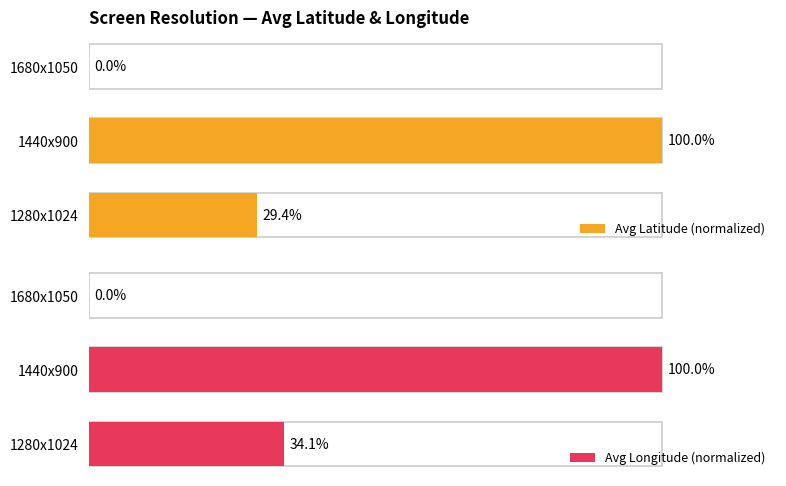

How many bars are there in total?

6